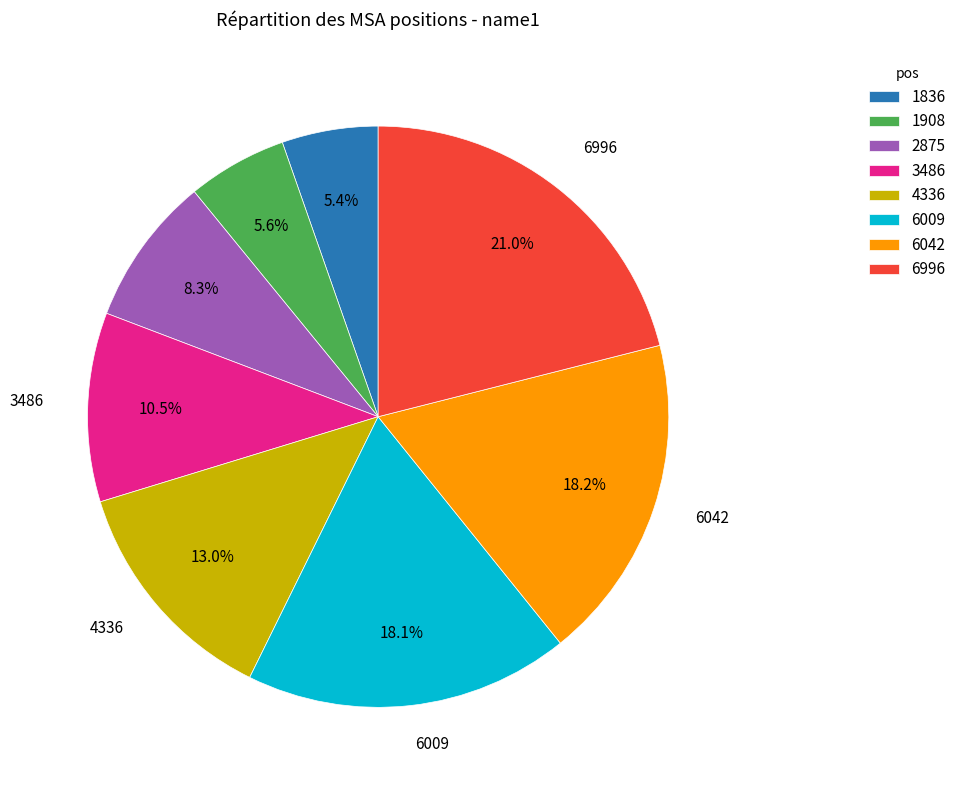

Count the number of slices in the pie.

8